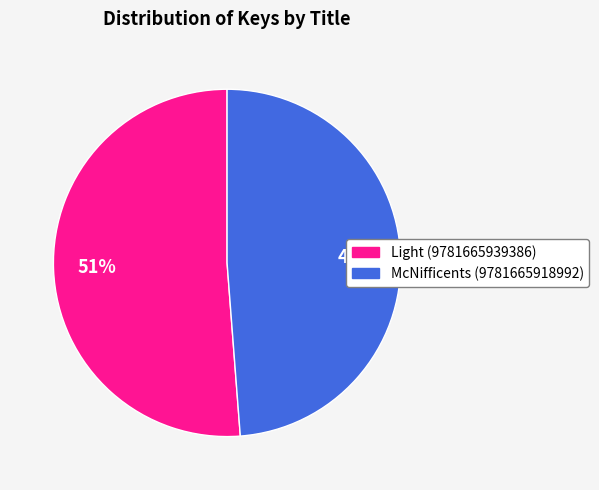

To the nearest percent, what portion does Light (9781665939386) represent?

51%